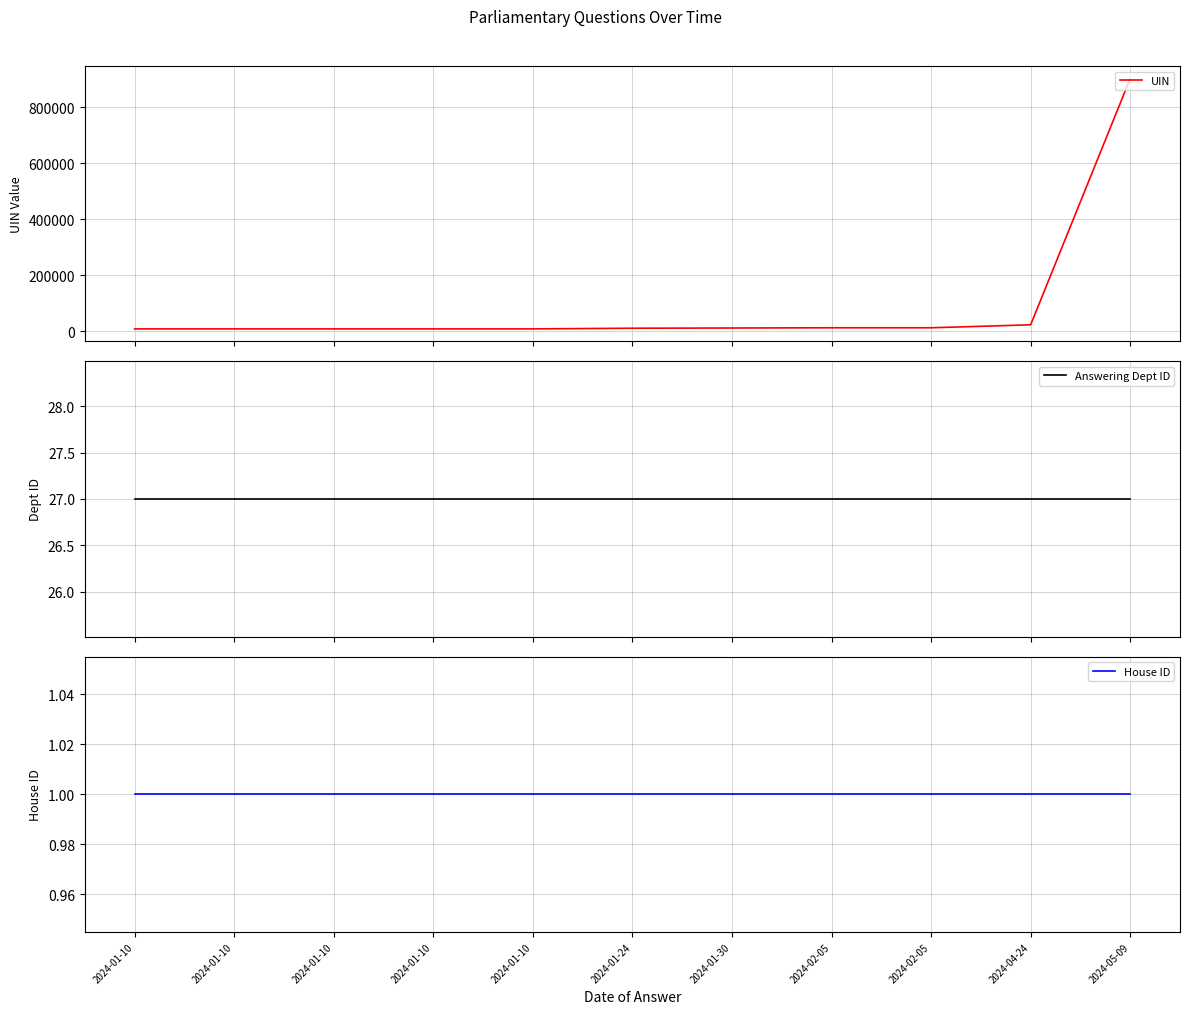

What is the average value of the Answering Dept ID series?

27